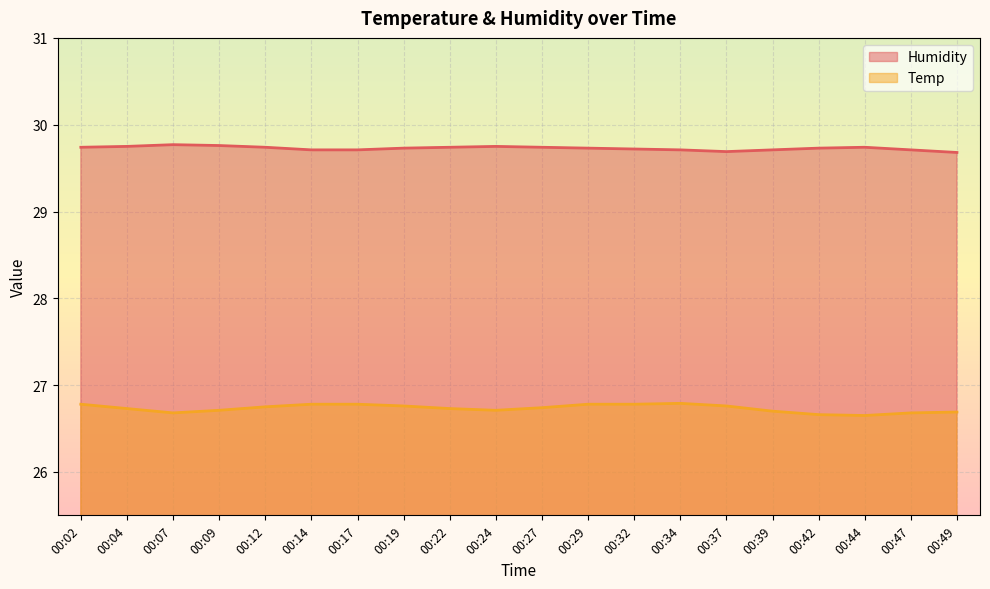

Where is Temp nearest to the value 26?

00:44